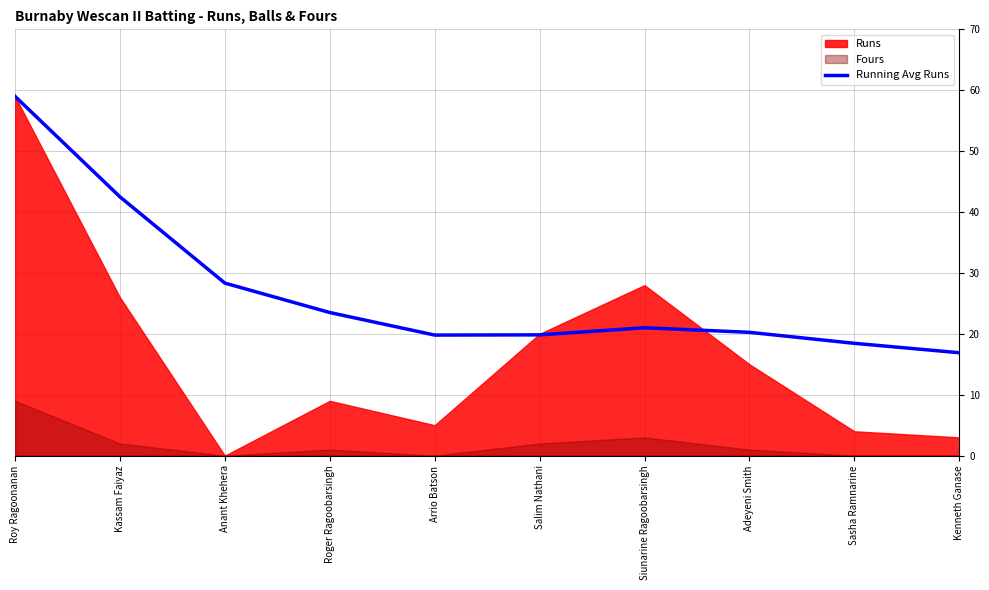

At which label is Running Avg Runs closest to 37?

Kassam Faiyaz